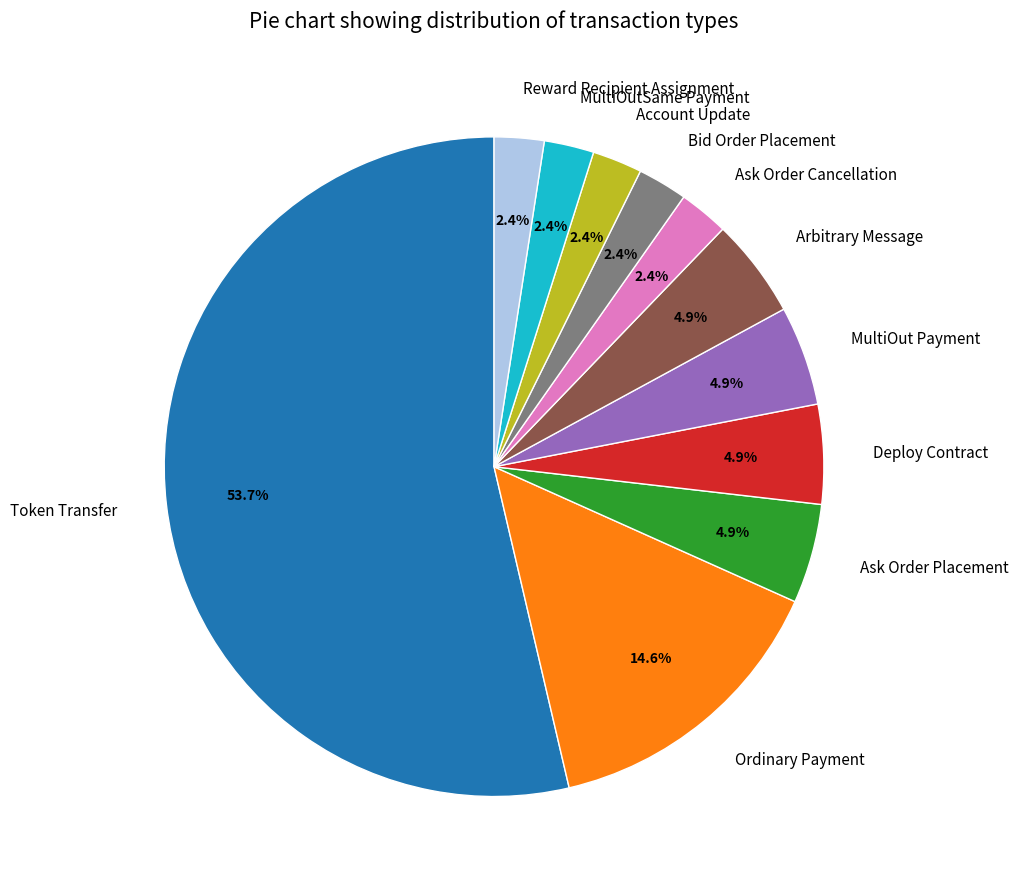

To the nearest percent, what percentage of the pie is Token Transfer?

54%